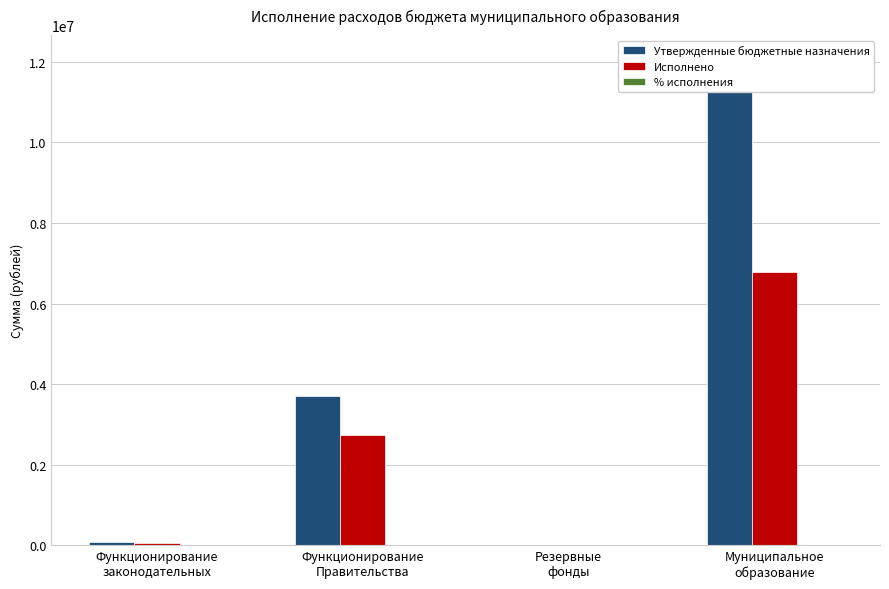

What is the sum of the % исполнения values at Резервные
фонды and Функционирование
Правительства?

73.8